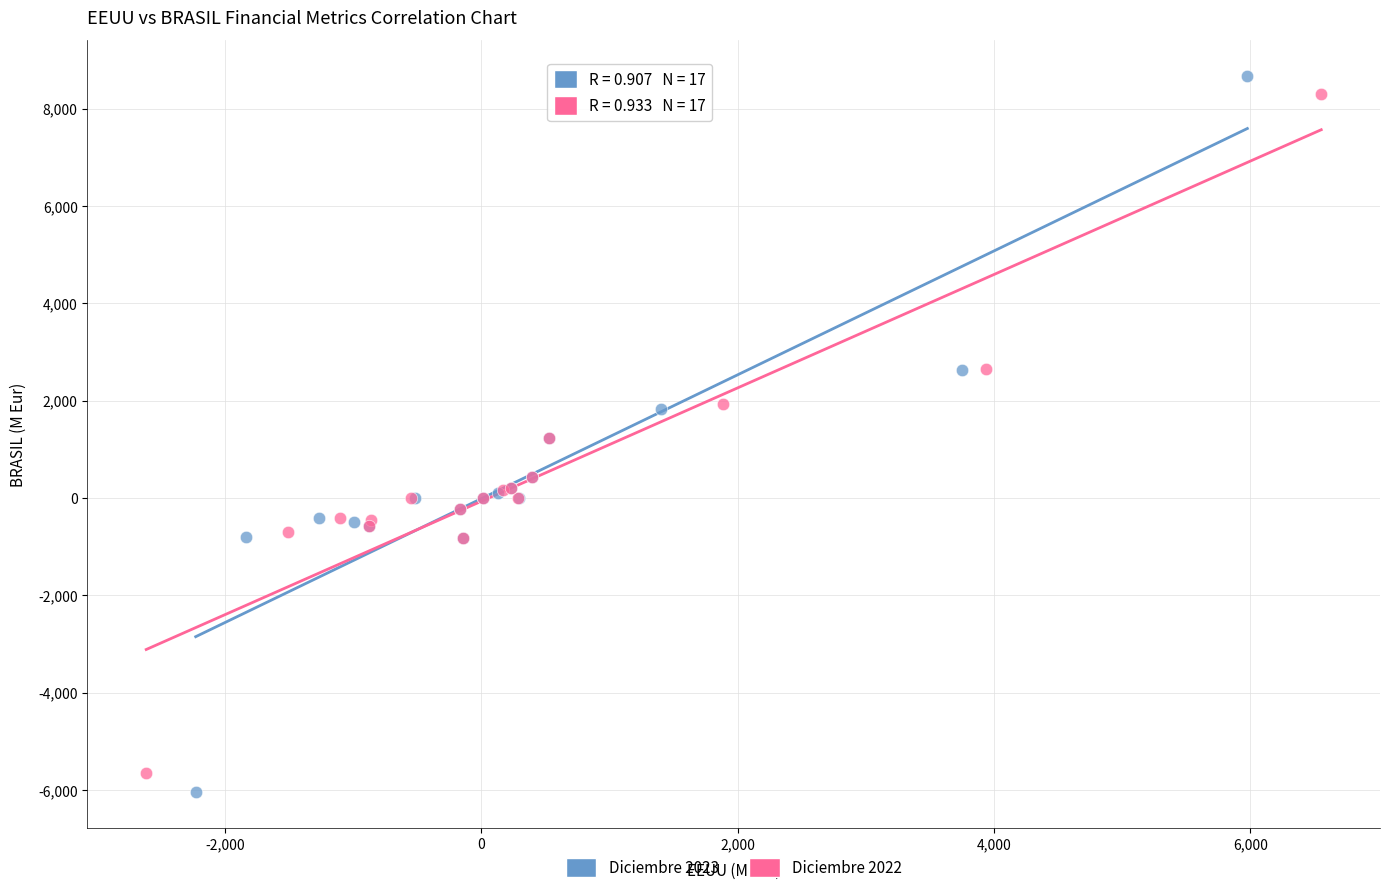

Which series has the largest Y range (max minus min)?

Diciembre 2023